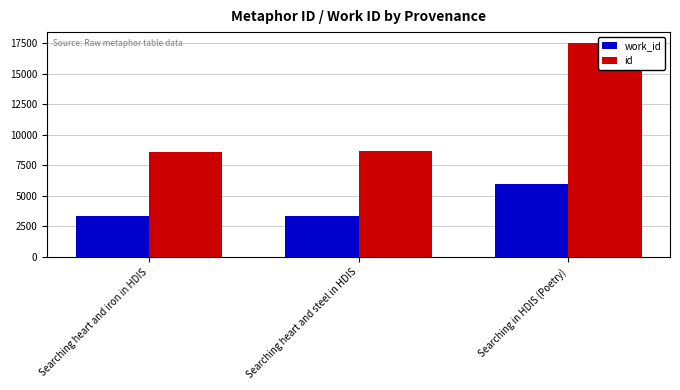

What are all the series names shown in the legend?

work_id, id